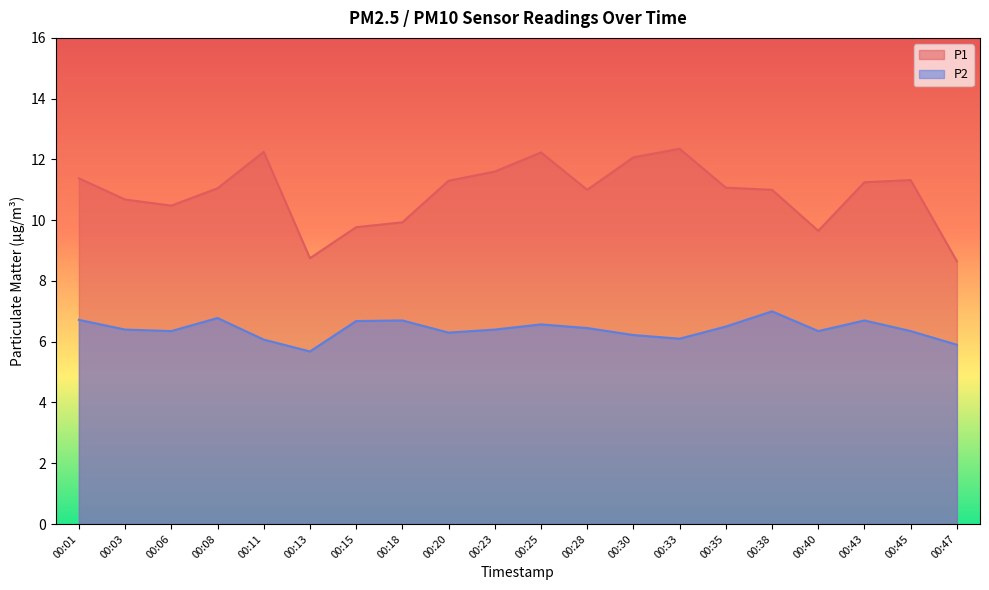

Rank the categories by P2 value from lowest to highest.

00:13, 00:47, 00:11, 00:33, 00:30, 00:20, 00:06, 00:40, 00:45, 00:03, 00:23, 00:28, 00:35, 00:25, 00:15, 00:18, 00:43, 00:01, 00:08, 00:38